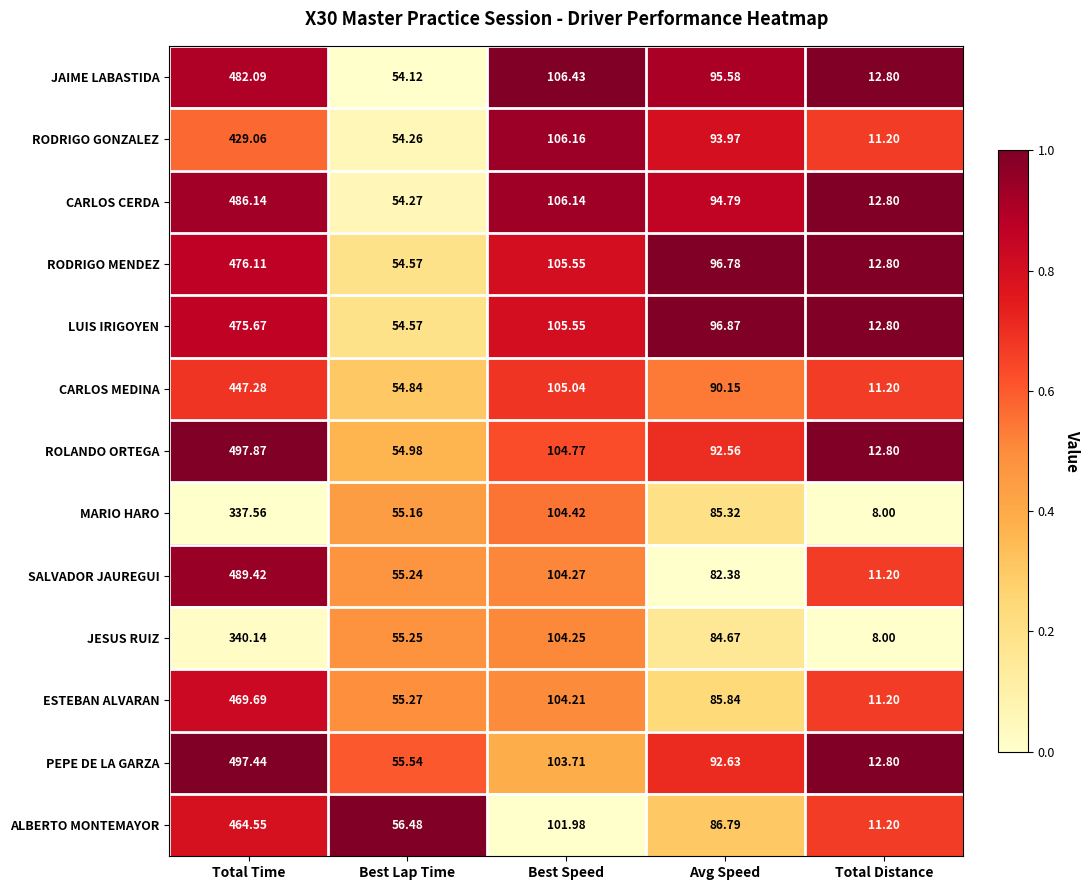

Which series has the largest range (max minus min)?

ROLANDO ORTEGA